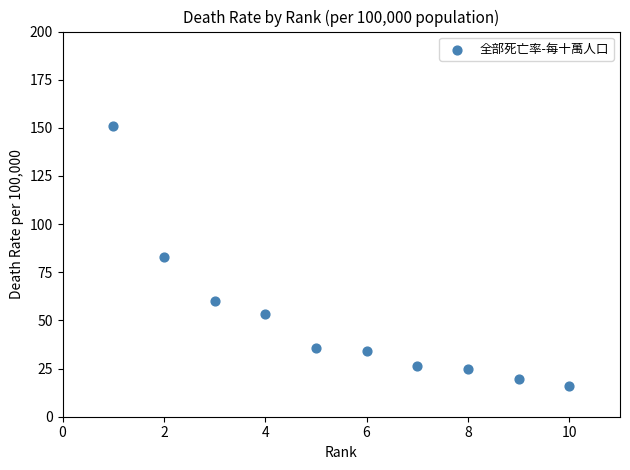

What is the average X value?

5.5